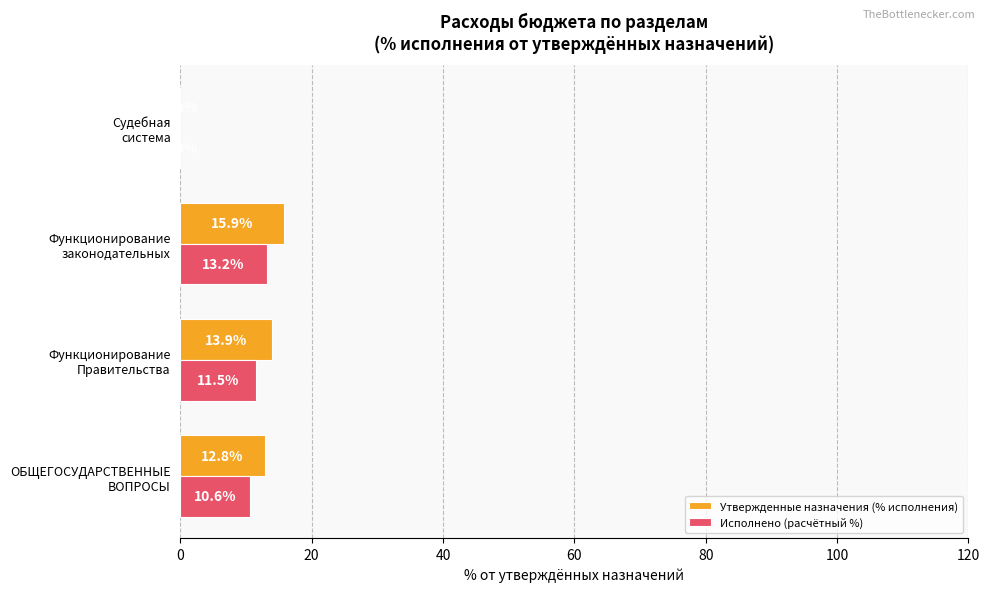

What is the greatest value displayed?

15.9